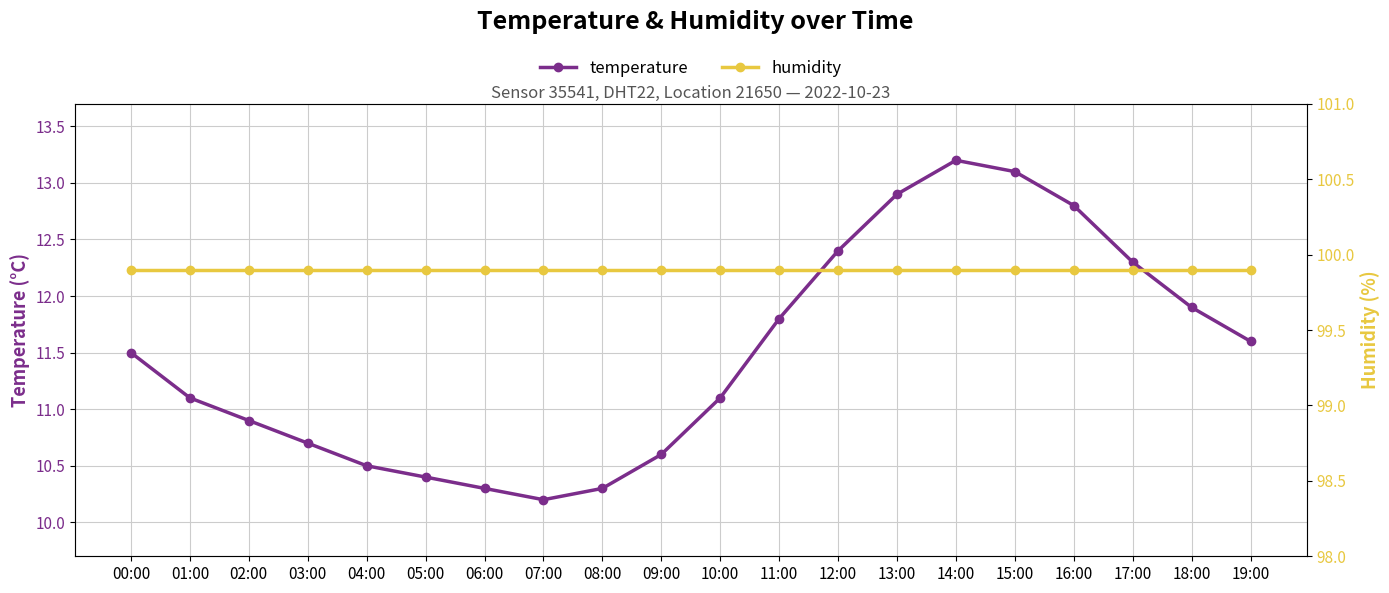

At how many categories does at least one series exceed 47?

20